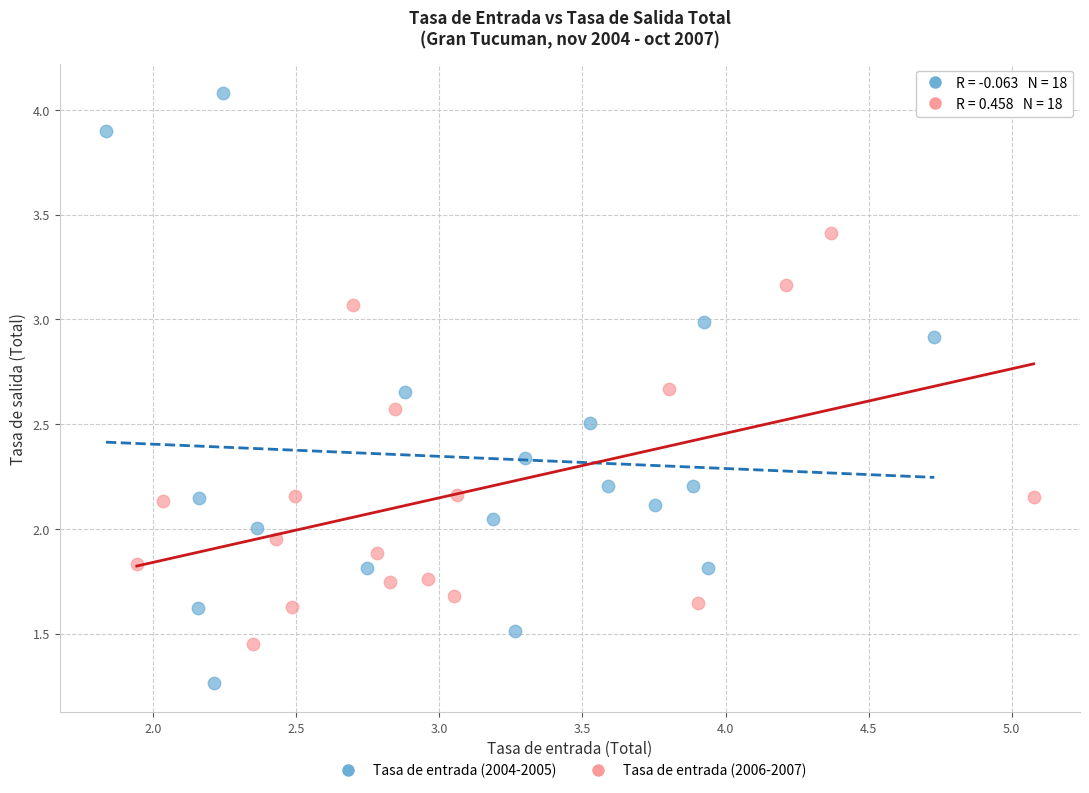

Which series reaches the minimum Y coordinate?

Tasa de entrada (2004-2005)